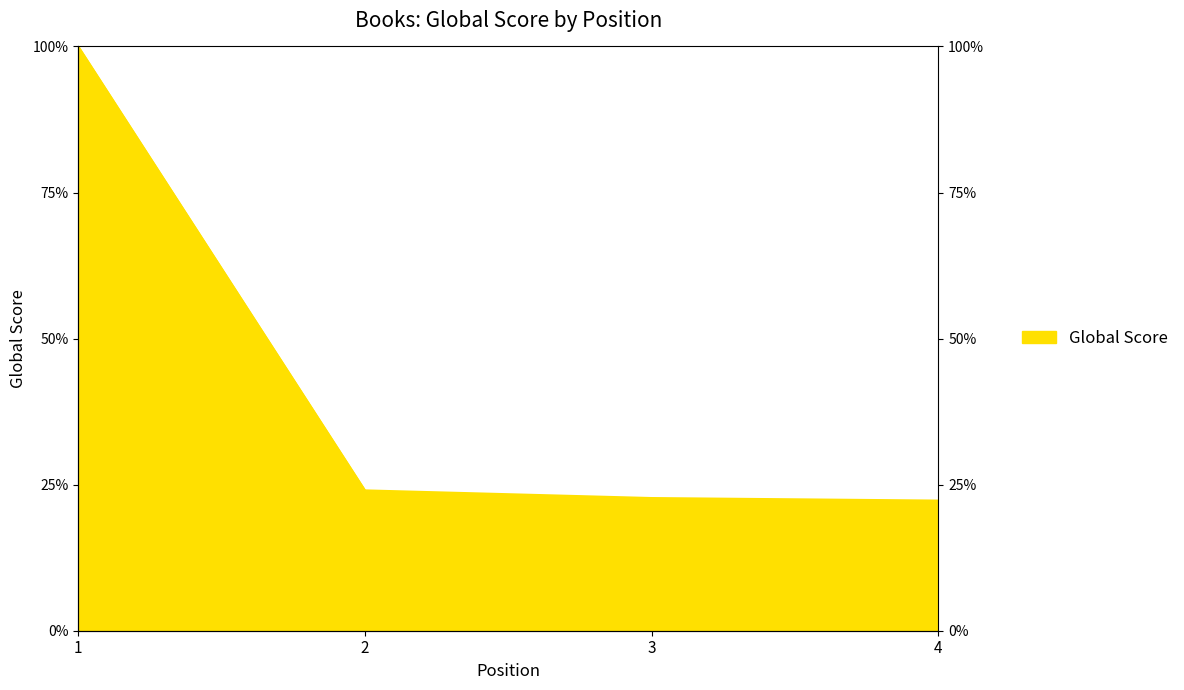

True or false: the data shows 22.7 at 3.

True